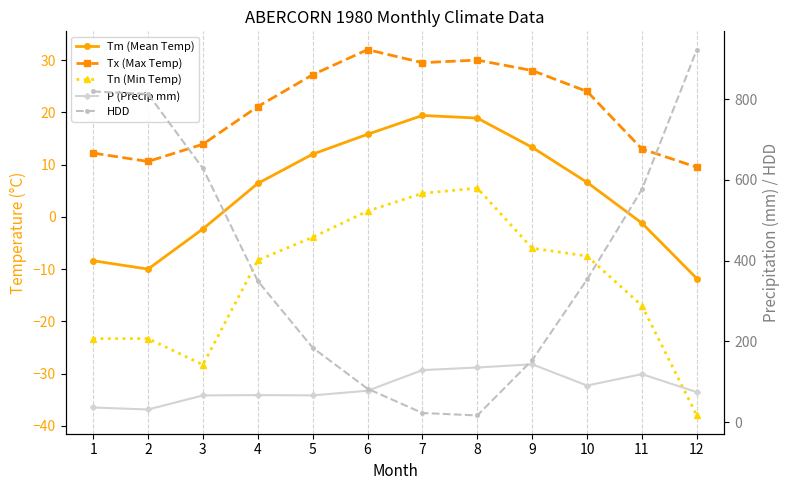

What is the difference between the highest and lowest values at 1?

842.4